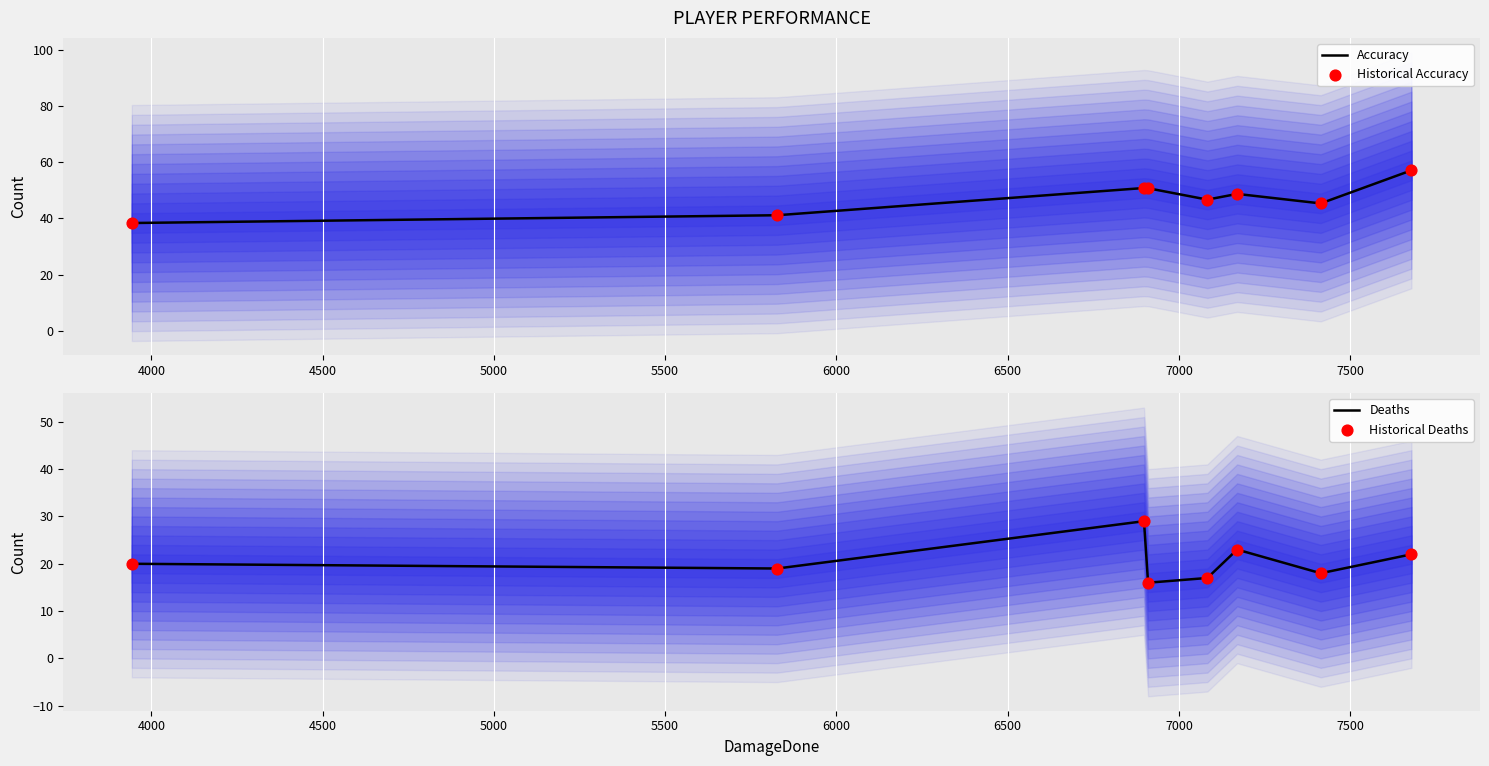

What are all the series names shown in the legend?

Accuracy, Historical Accuracy, Deaths, Historical Deaths